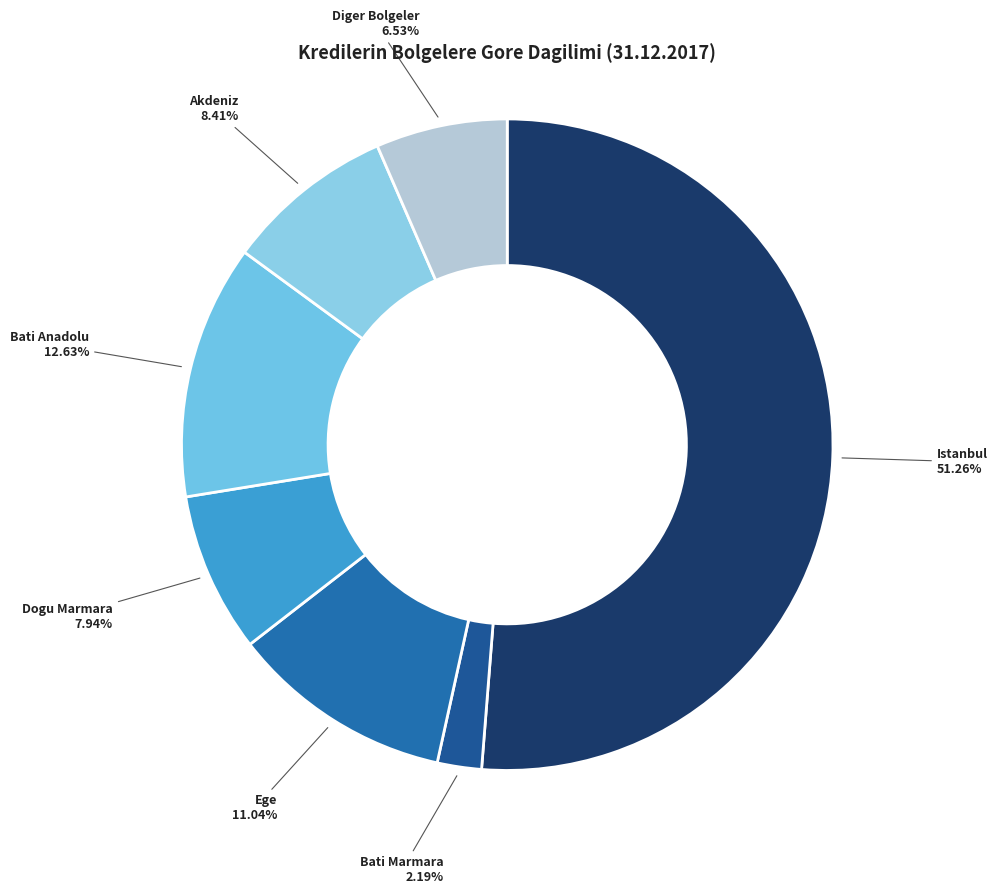

Count the number of slices in the pie.

7